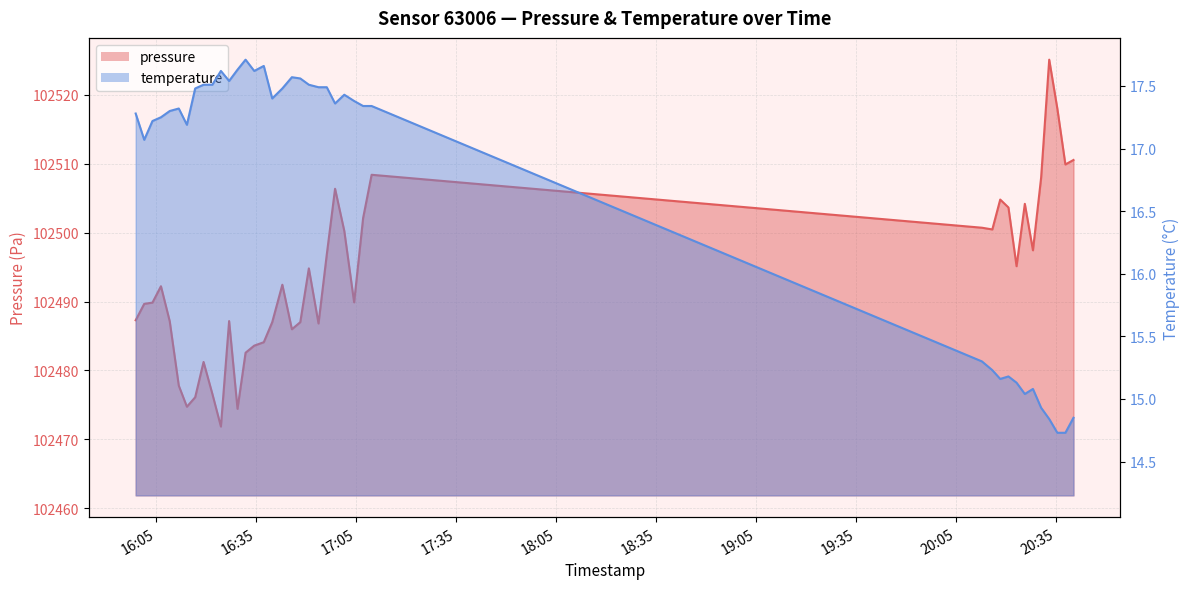

What is the value of the pressure point at the 4th from the left?

102492.2